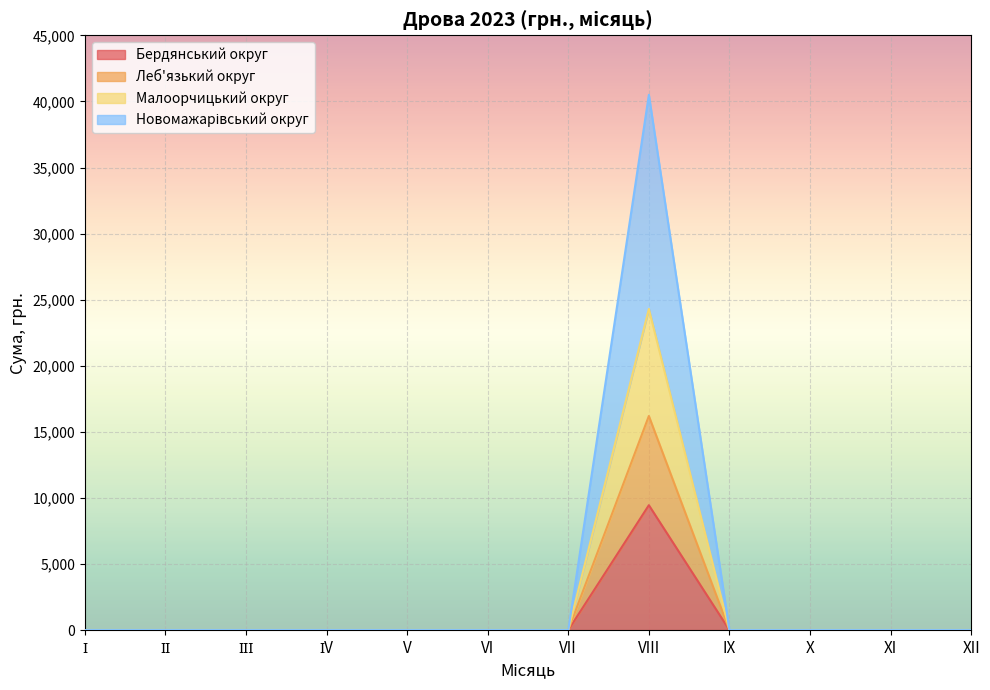

Count the number of categories in the chart.

12